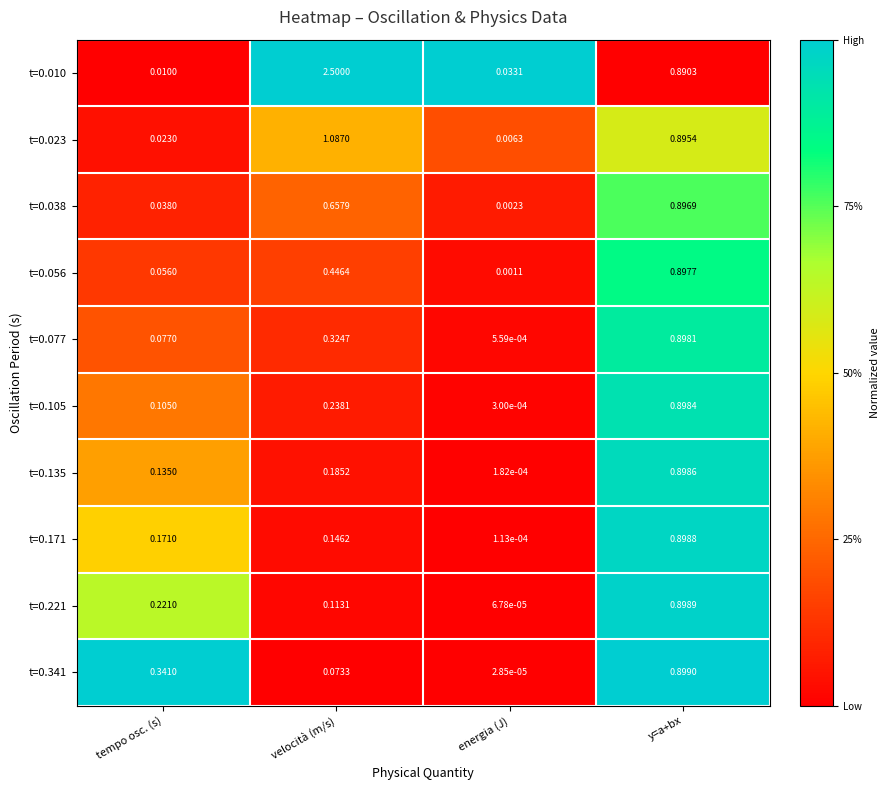

Which category has the lowest value in the t=0.105 series?

energia (J)